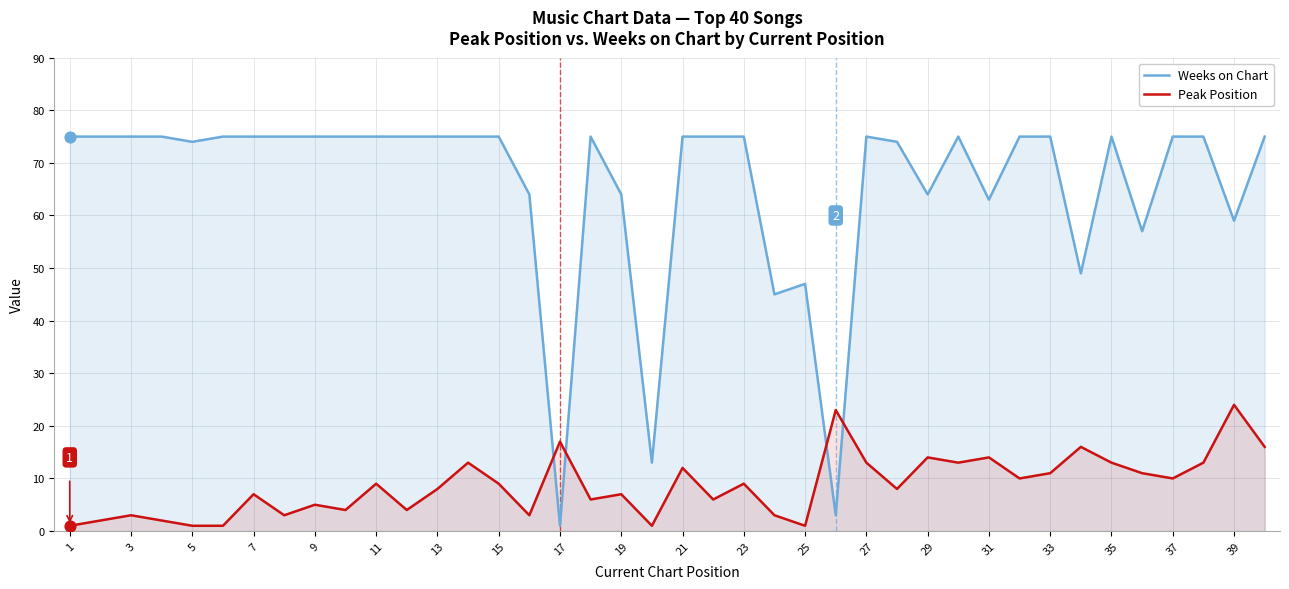

Which series reaches the minimum Y coordinate?

Weeks on Chart